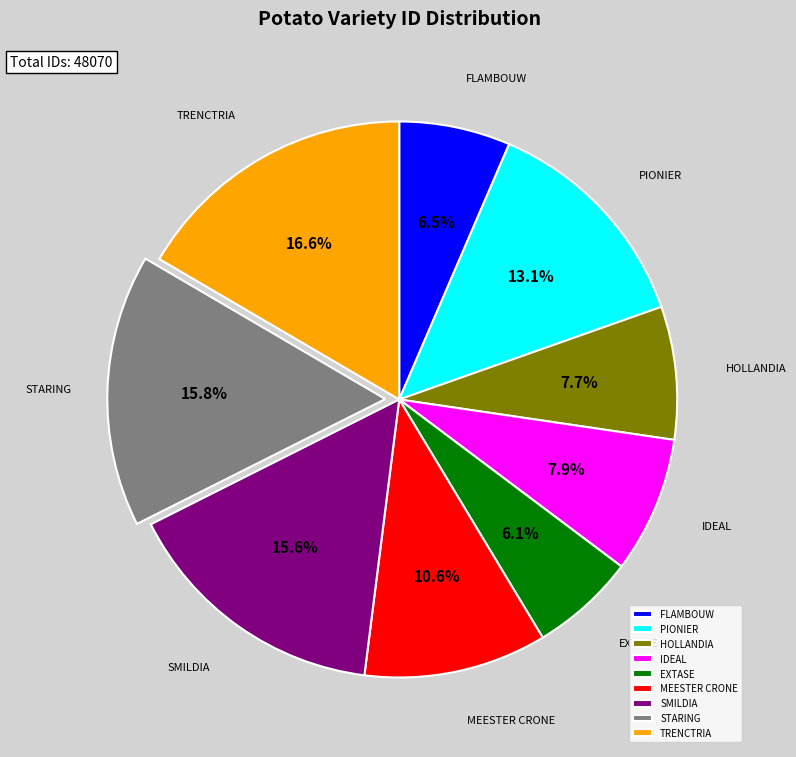

Is it true that HOLLANDIA is 8% of the pie?

True